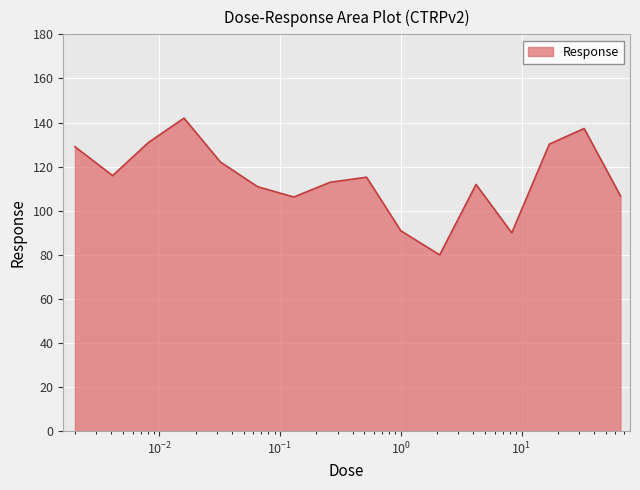

What is the greatest value displayed?

142.0